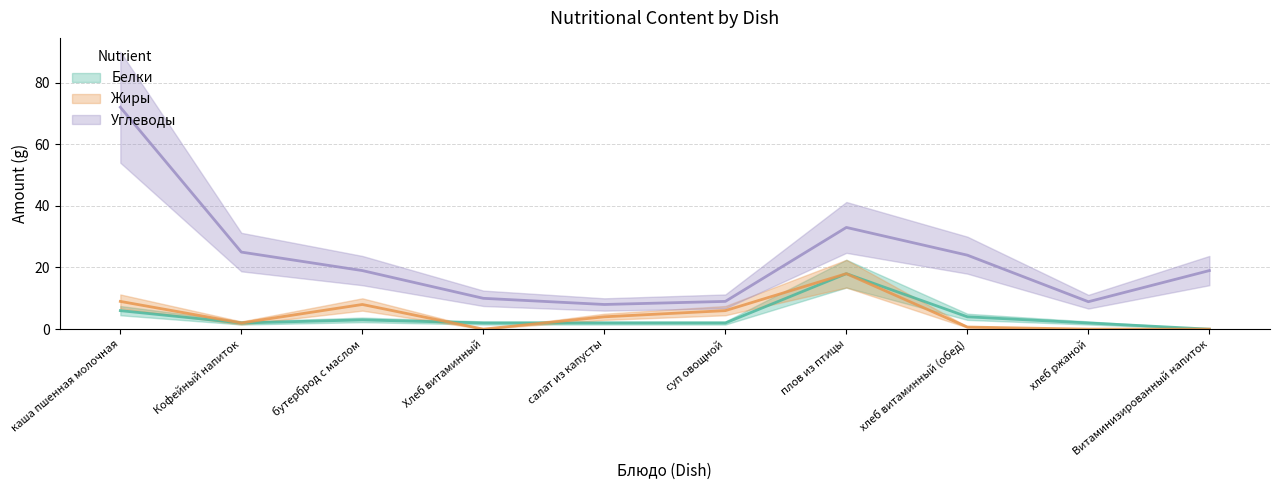

At Хлеб витаминный, list the series in order from smallest to largest.

Жиры, Белки, Углеводы